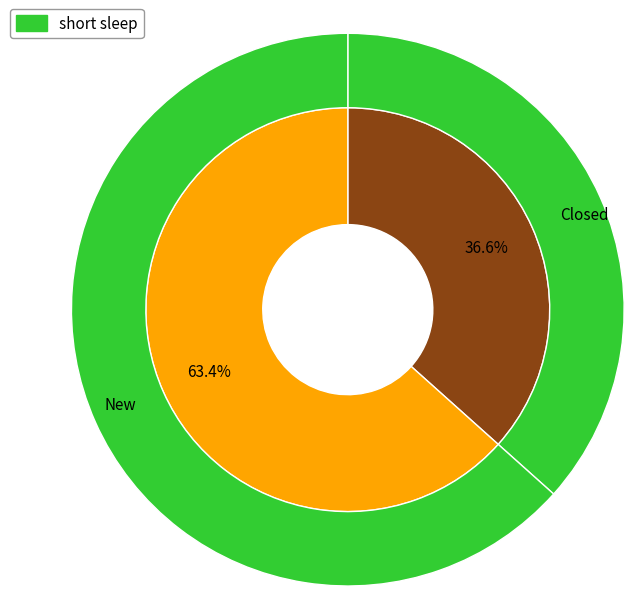

Is the sum of New and Closed greater than half?

Yes